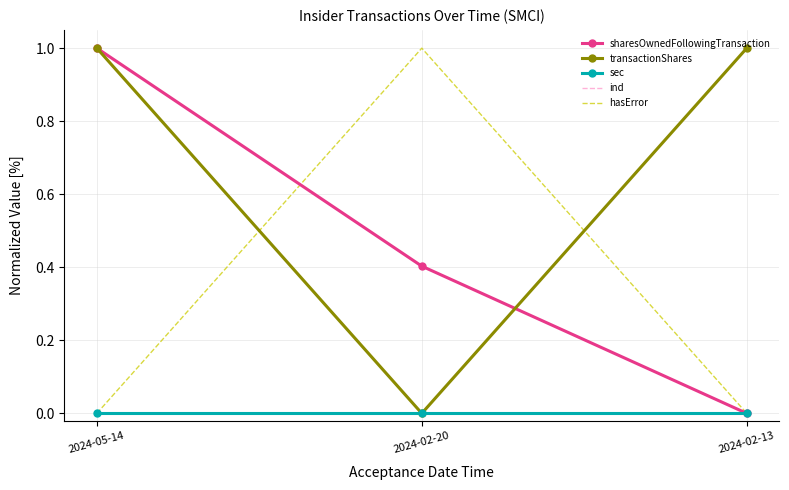

Reading left to right, list all the values displayed in this chart.

sharesOwnedFollowingTransaction: 2024-05-14=1.0	2024-02-20=0.4	2024-02-13=0.0
transactionShares: 2024-05-14=1.0	2024-02-20=0.0	2024-02-13=1.0
sec: 2024-05-14=0.0	2024-02-20=0.0	2024-02-13=0.0
ind: 2024-05-14=0.0	2024-02-20=0.0	2024-02-13=0.0
hasError: 2024-05-14=0.0	2024-02-20=1.0	2024-02-13=0.0